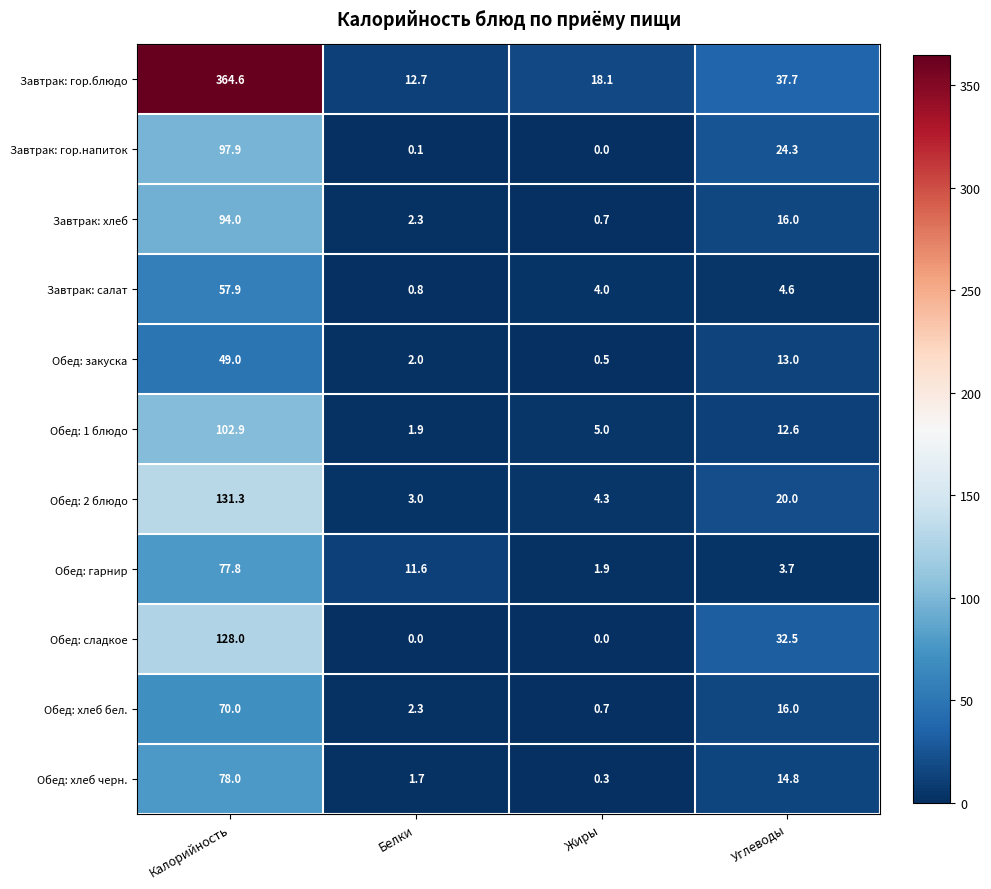

How many values in the Обед: 2 блюдо series are below 20?

2